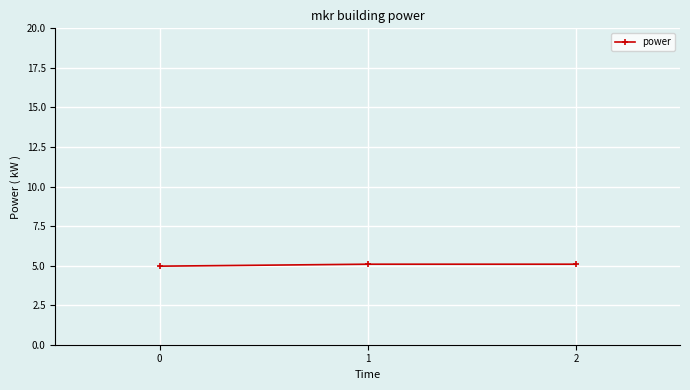

How many data points are less than 5?

1